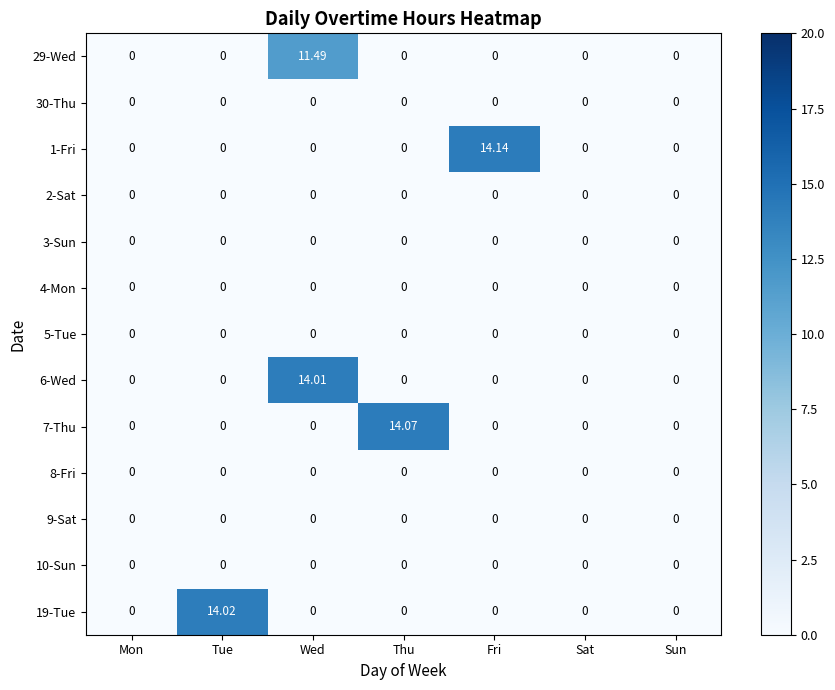

At which category is the sum across all series the highest?

Wed